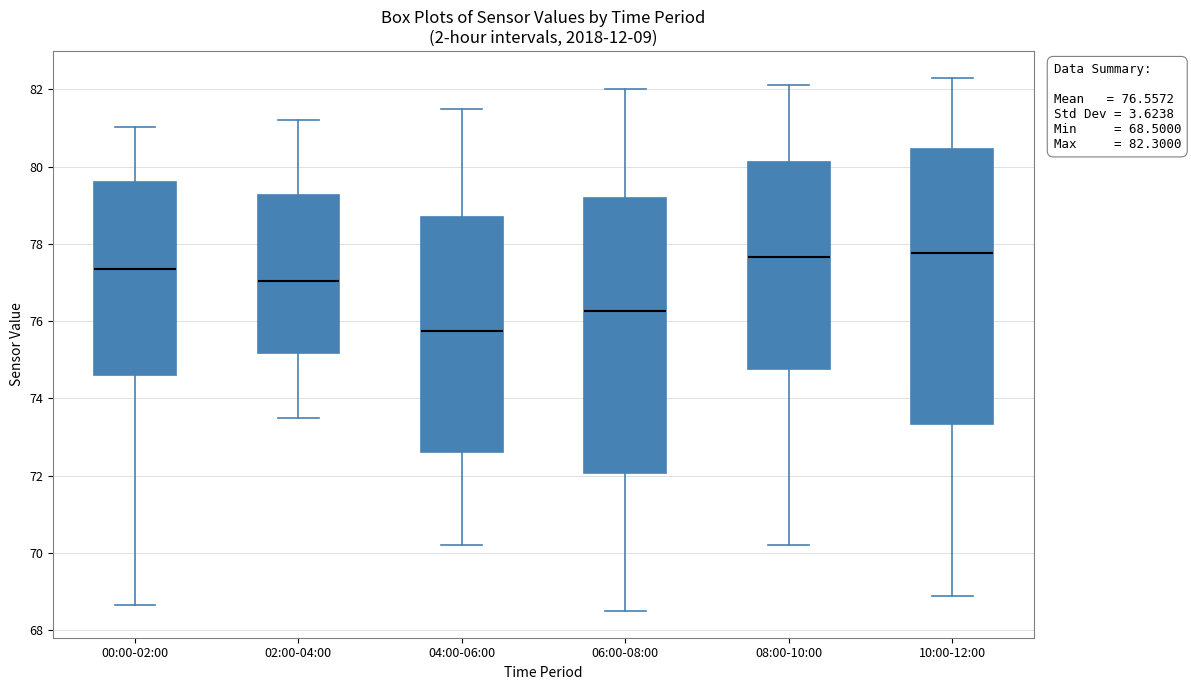

Which box's median line is the lowest?

04:00-06:00